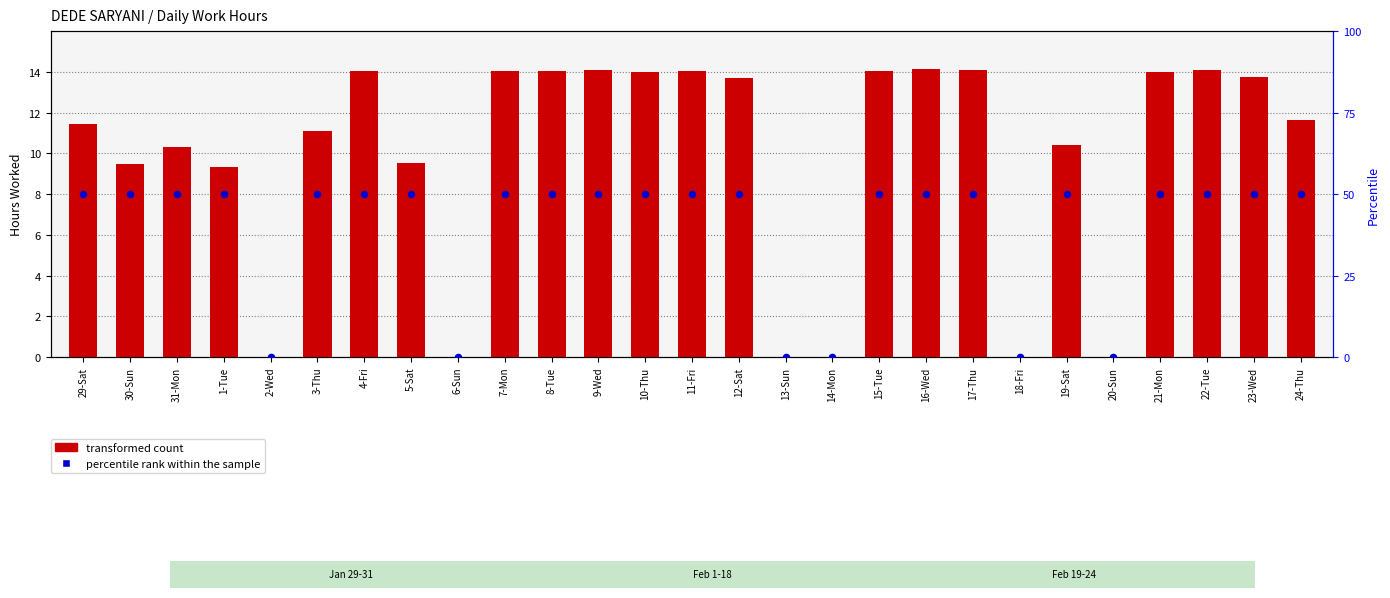

What is the total value across all series at 1-Tue?

59.3